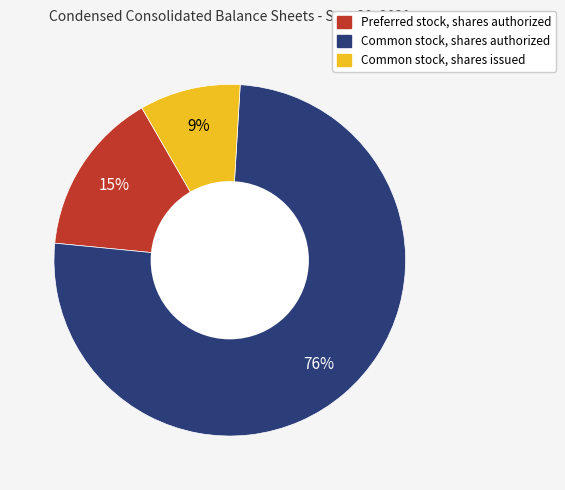

What is the majority slice?

Common stock, shares authorized